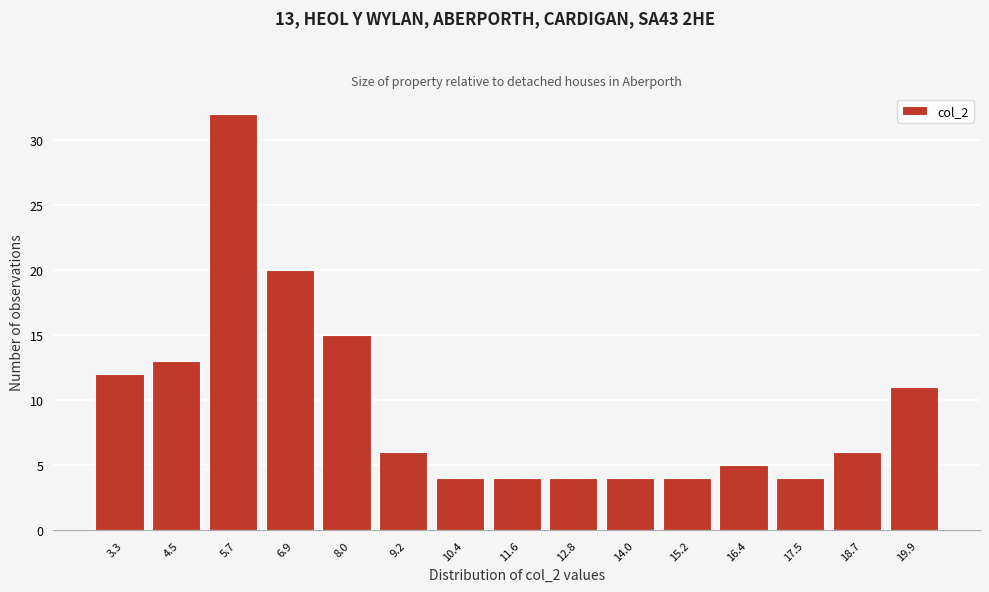

Reading left to right, transcribe all the data shown in this chart.

12	13	32	20	15	6	4	4	4	4	4	5	4	6	11